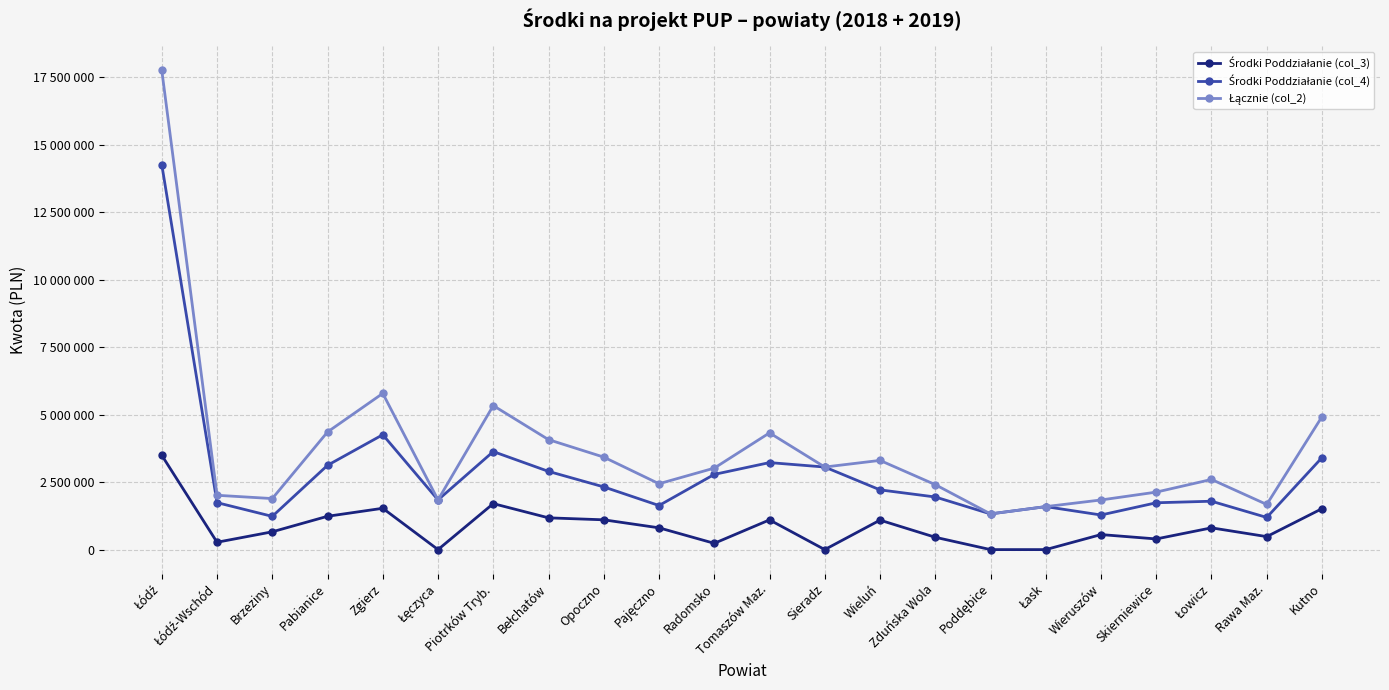

Reading right to left, extract all data points from this chart.

Środki Poddziałanie (col_3): 1515646	480716	806012	394765	556469	0	0	456992	1091266	0	1100460	232574	806680	1103158	1176226	1702488	0	1530247	1233925	659175	272383	3492070
Środki Poddziałanie (col_4): 3405605	1190636	1791453	1734208	1281401	1591798	1321878	1948612	2212089	3057455	3221951	2784803	1632348	2321518	2895866	3629898	1840308	4253913	3121791	1230430	1739428	14252386
Łącznie (col_2): 4921251	1671352	2597465	2128973	1837870	1591798	1321878	2405604	3303355	3057455	4322411	3017377	2439028	3424676	4072092	5332386	1840308	5784160	4355716	1889605	2011811	17744456